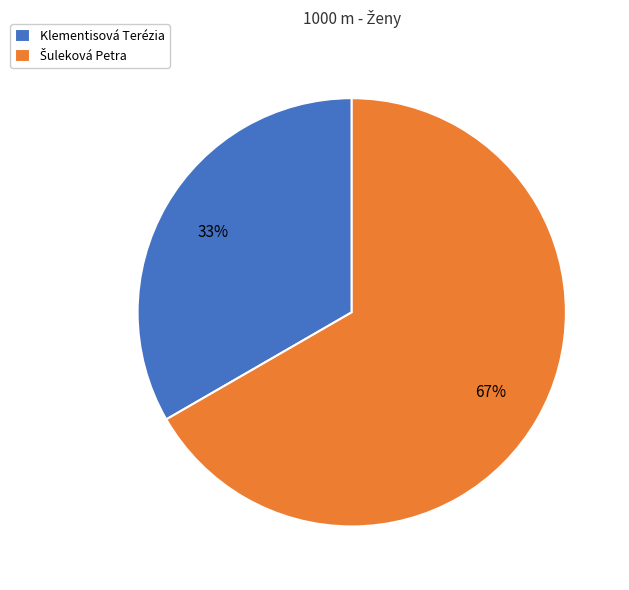

What is the smallest slice in the pie chart?

Klementisová Terézia